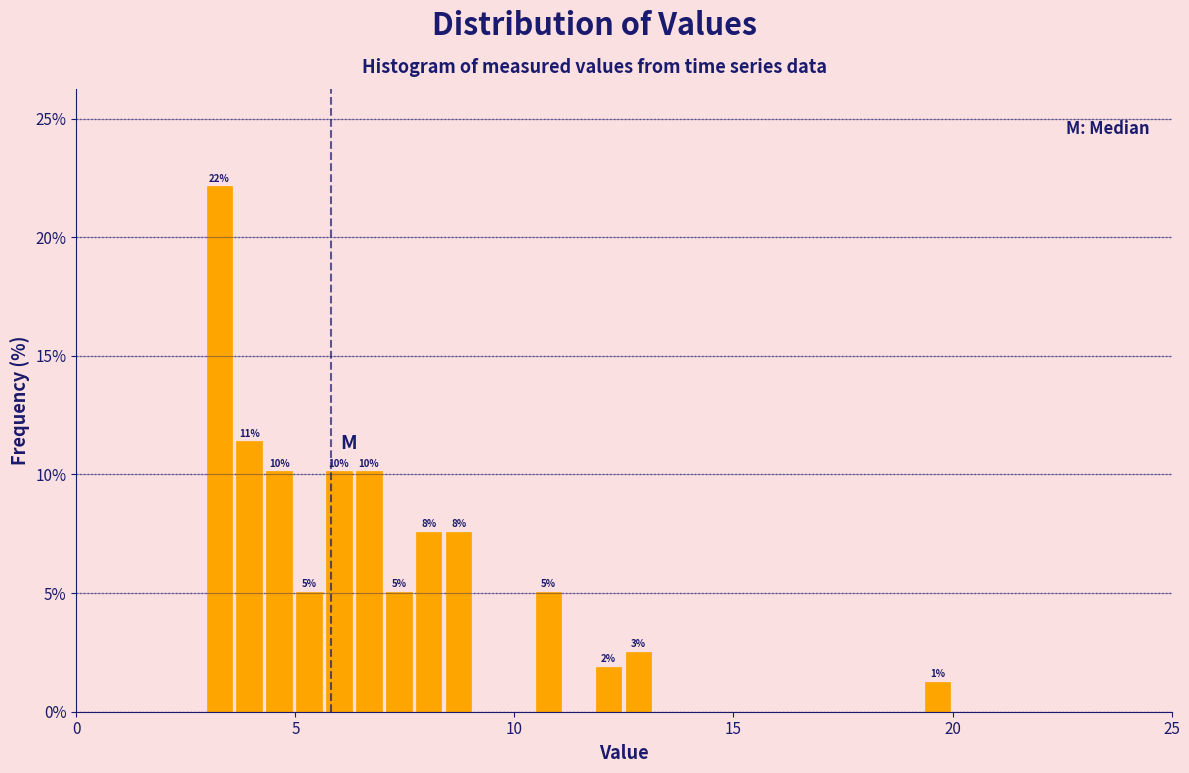

Read against the x-axis, roughly where is the centre of the tallest bar?

3.5